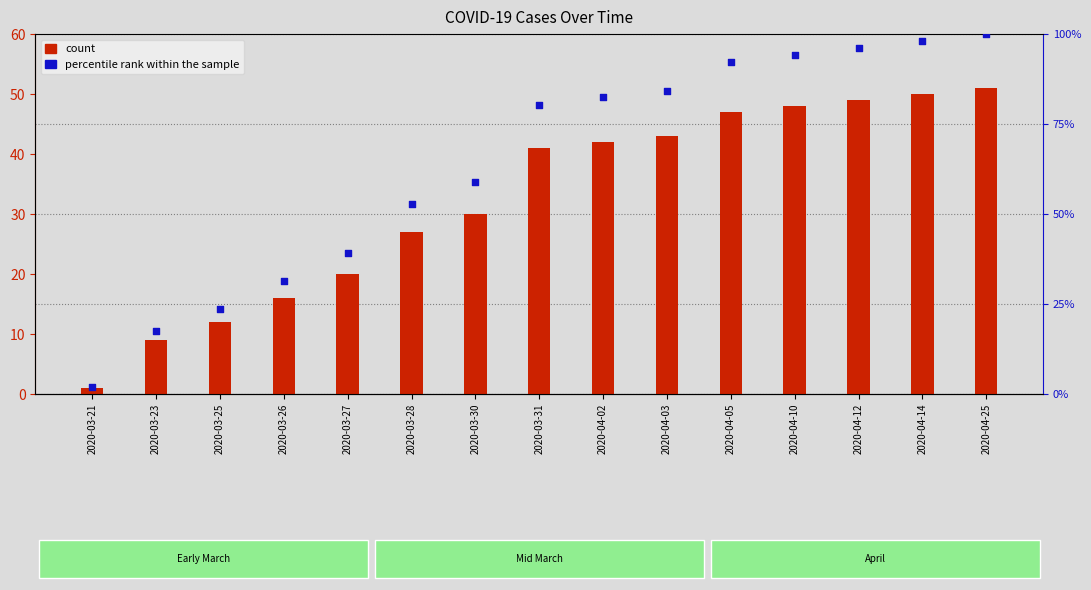

What are all the series names shown in the legend?

count, percentile rank within the sample